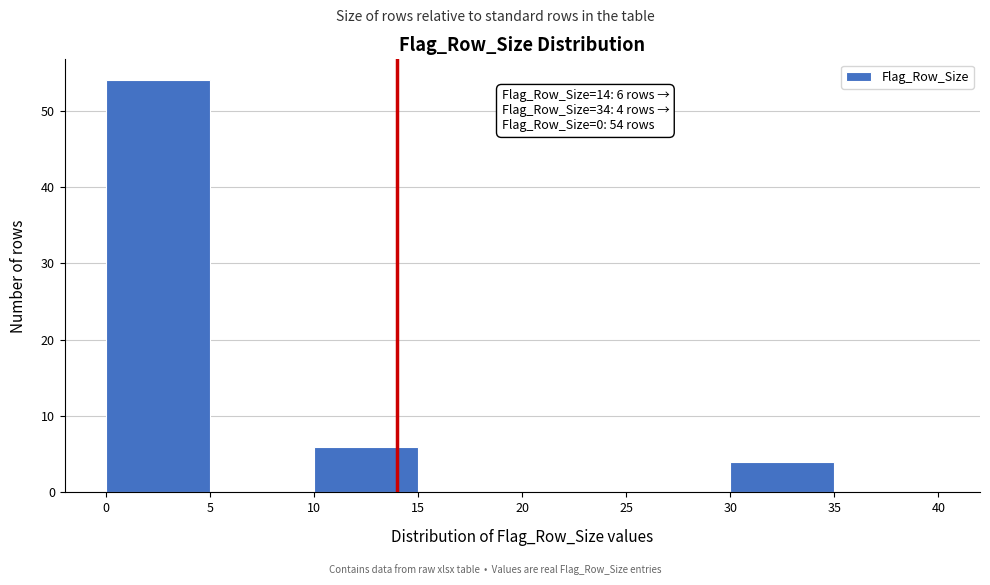

Over which range of the x-axis is the bar tallest?

0 to 5